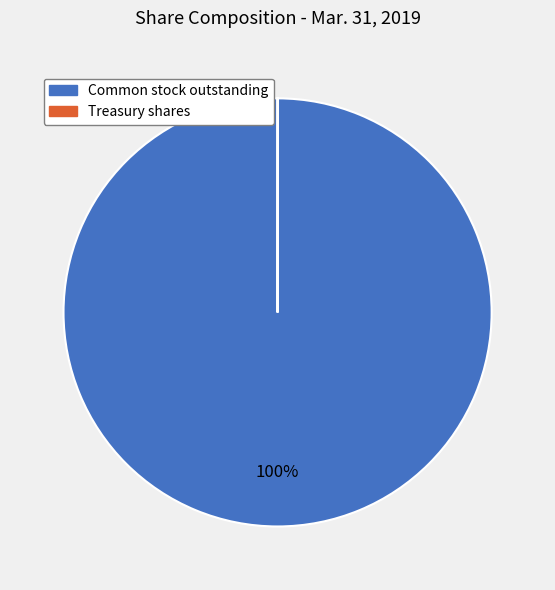

To the nearest percent, what percentage of the pie is Common stock outstanding?

100%